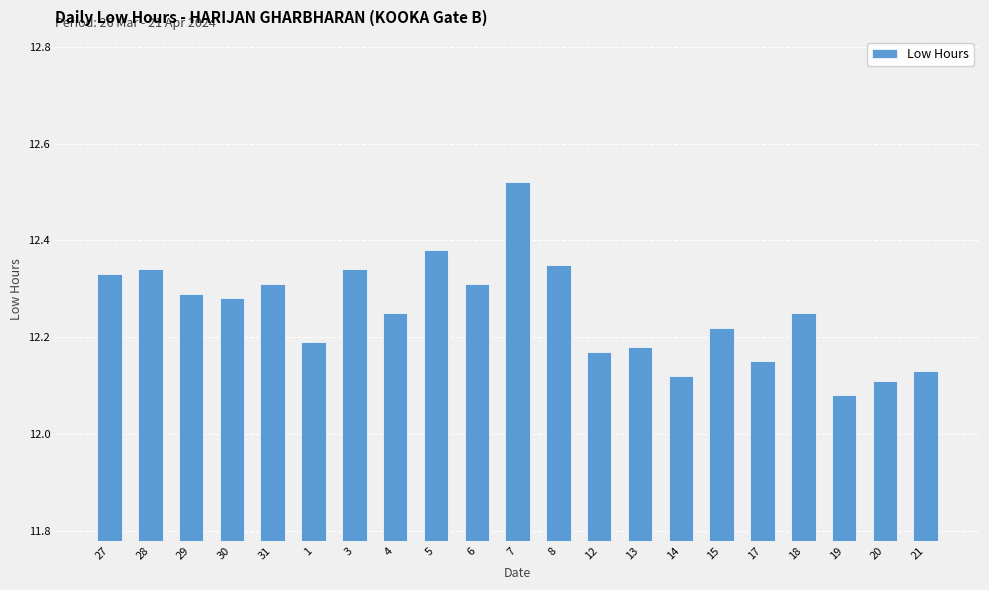

Which label corresponds to the smallest value in the chart?

19